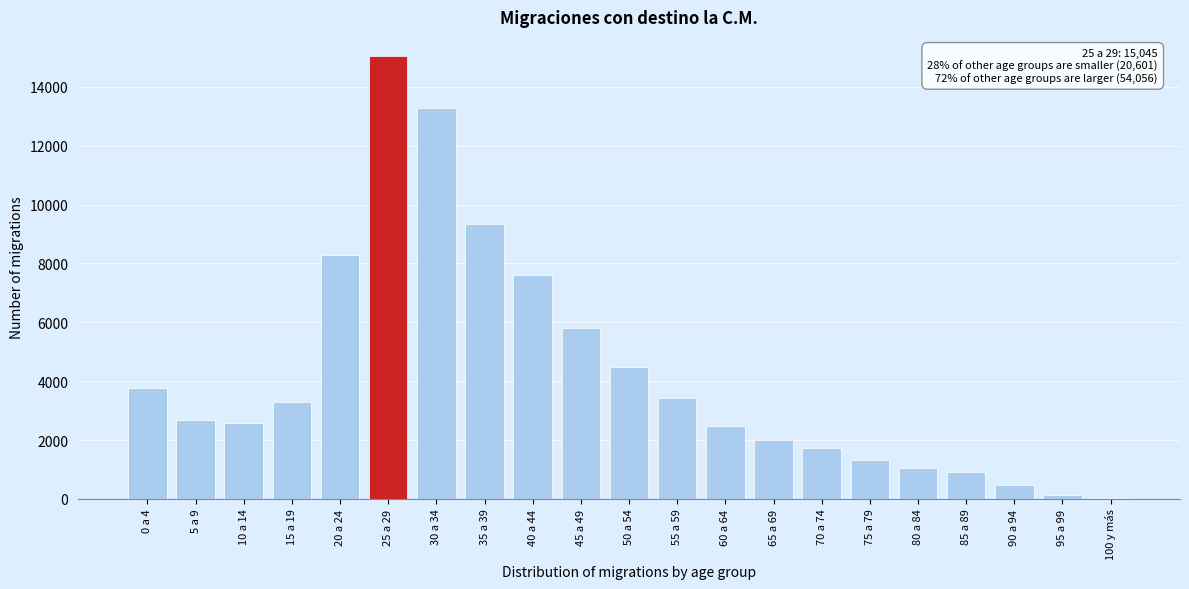

Reading right to left, what are all the values shown in this chart?

100 y más=16	95 a 99=119	90 a 94=483	85 a 89=911	80 a 84=1063	75 a 79=1315	70 a 74=1729	65 a 69=2016	60 a 64=2480	55 a 59=3413	50 a 54=4494	45 a 49=5820	40 a 44=7598	35 a 39=9326	30 a 34=13273	25 a 29=15045	20 a 24=8279	15 a 19=3281	10 a 14=2588	5 a 9=2697	0 a 4=3756